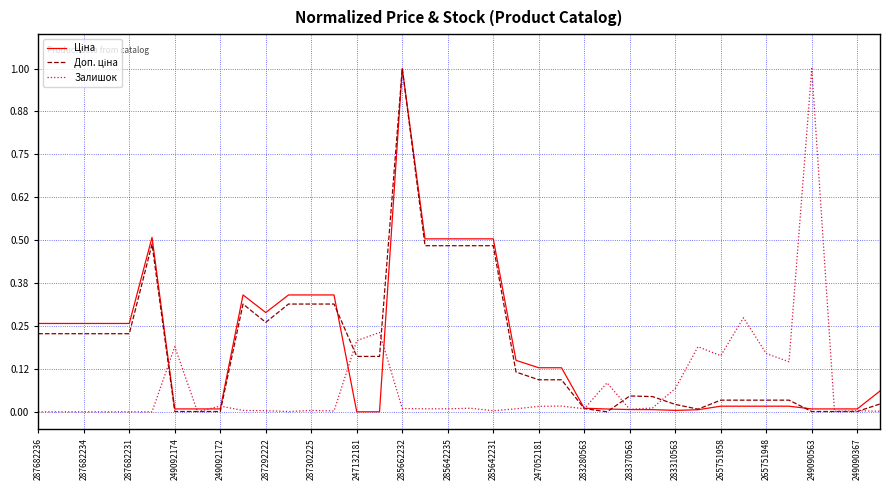

What is the maximum value shown in the chart?

1.0